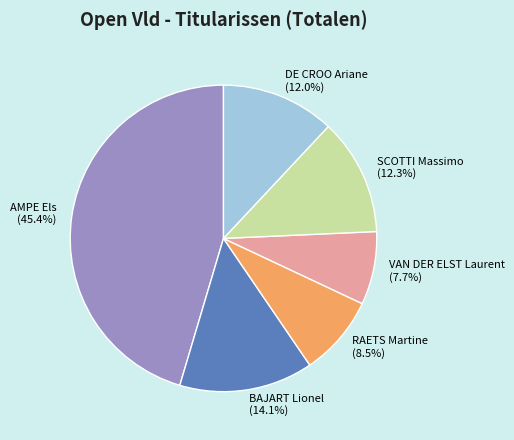

To the nearest percent, what is the difference between the largest and smallest slice percentages?

38%